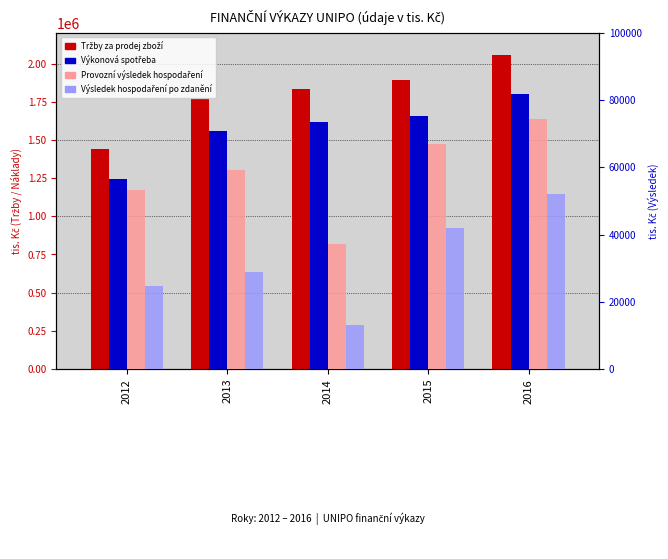

Which label corresponds to the smallest value in the chart?

2014